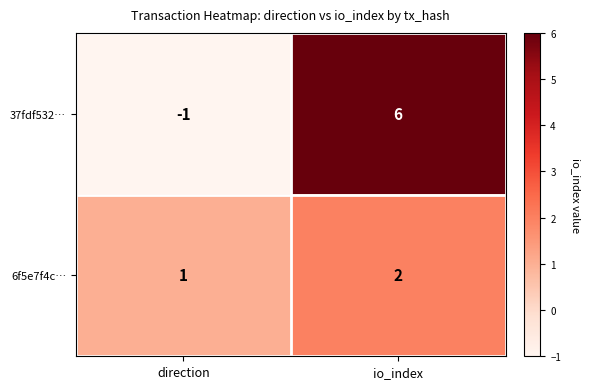

What is the difference between the 37fdf532… values at direction and io_index?

7